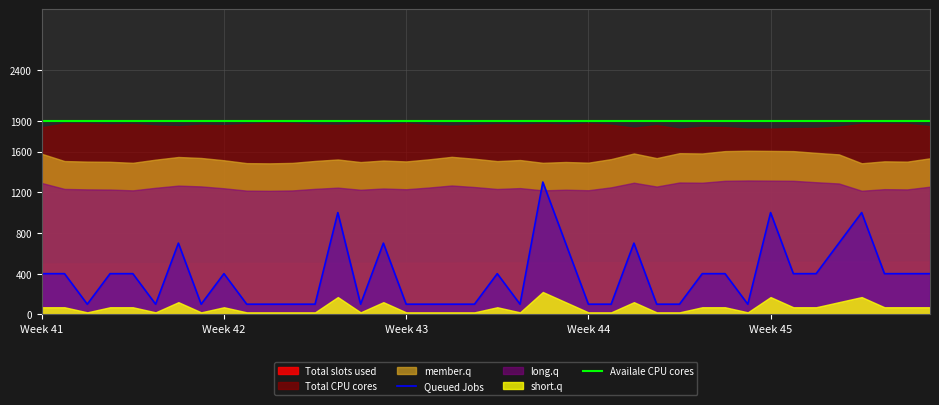

The value of Availale CPU cores at Week 43 is 2697. True or false?

False